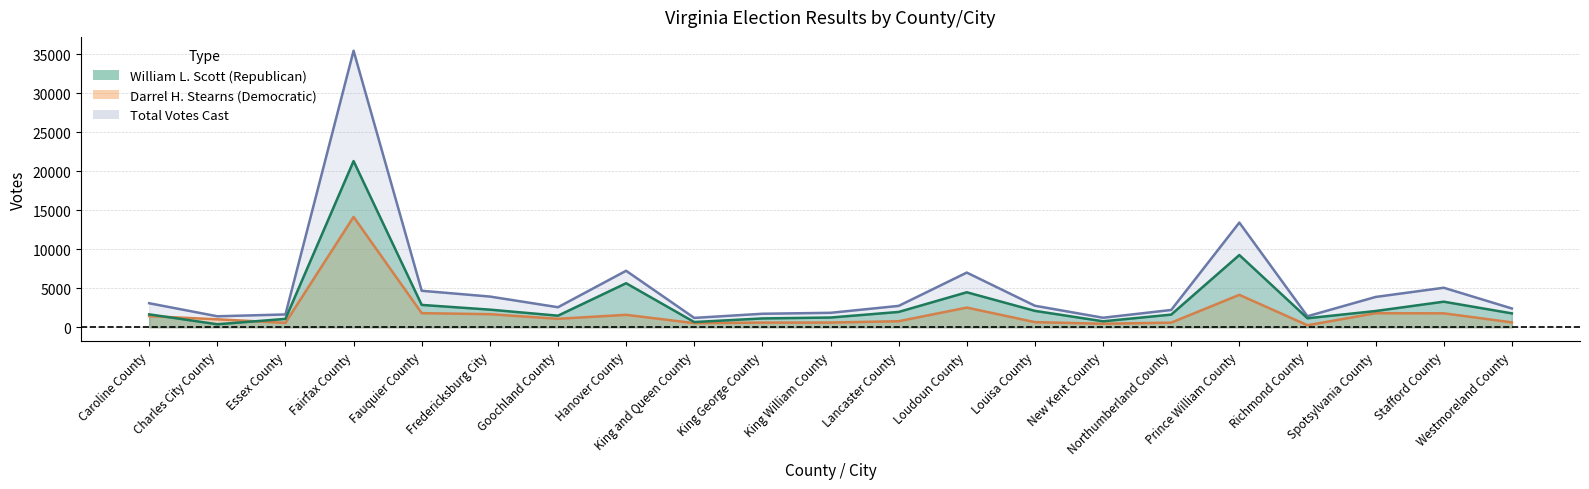

At how many categories does at least one series exceed 25473?

1